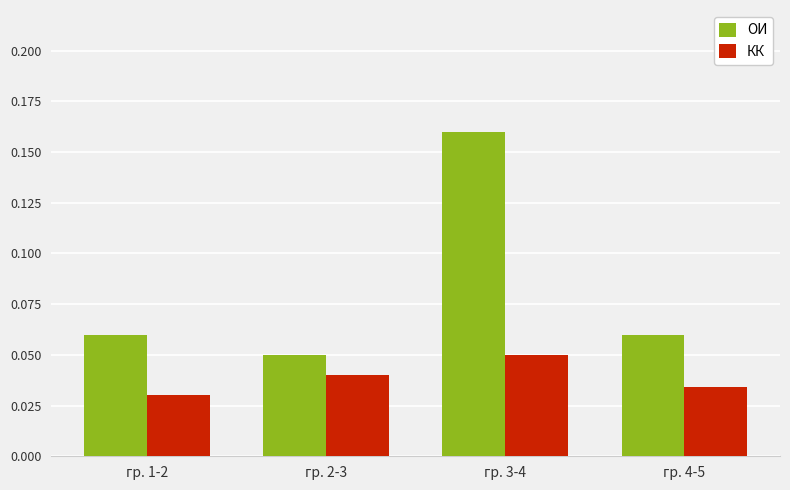

Count the ОИ values in the range 0 to 1.

4